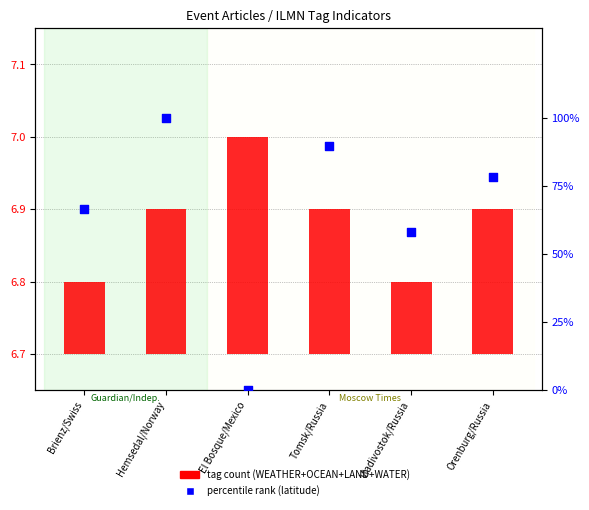

Which has a higher value, Brienz/Swiss or Hemsedal/Norway?

Hemsedal/Norway